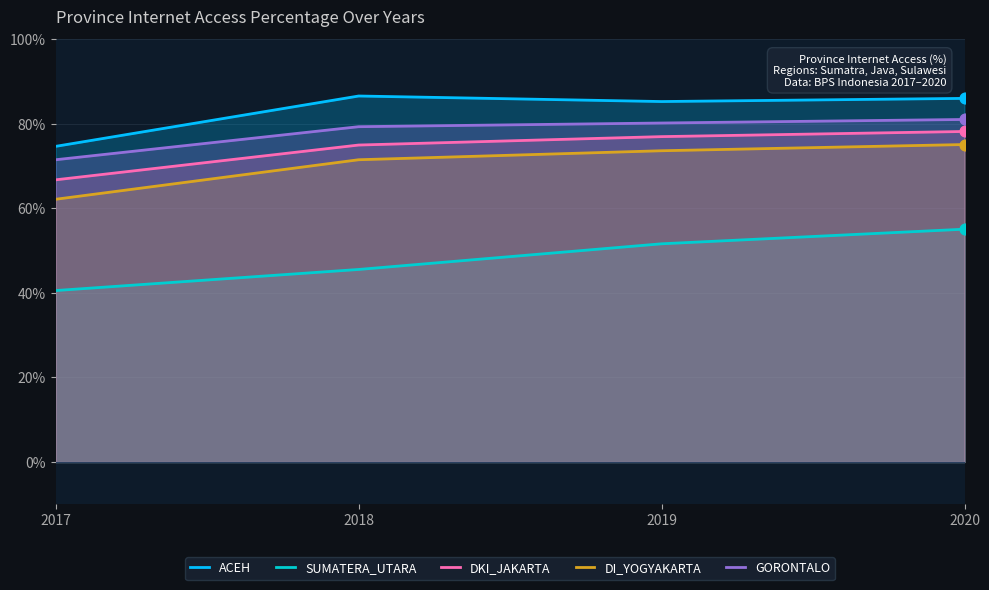

Is the value of ACEH at 2017 greater than the value of DI_YOGYAKARTA at 2018?

Yes